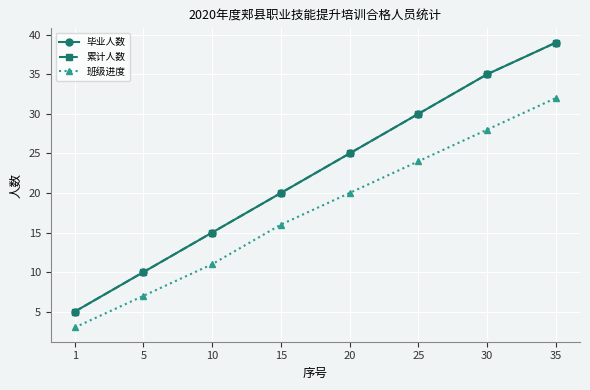

Does the chart have visible grid lines?

Yes